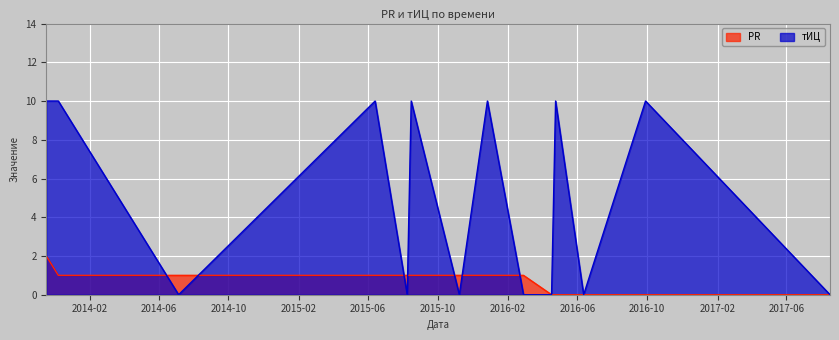

Does the chart display data point markers on the line(s)?

No